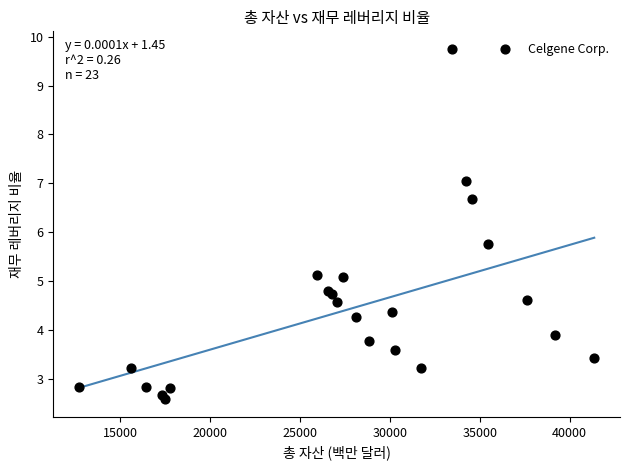

What Y value in the scatter plot is closest to 6?

5.8